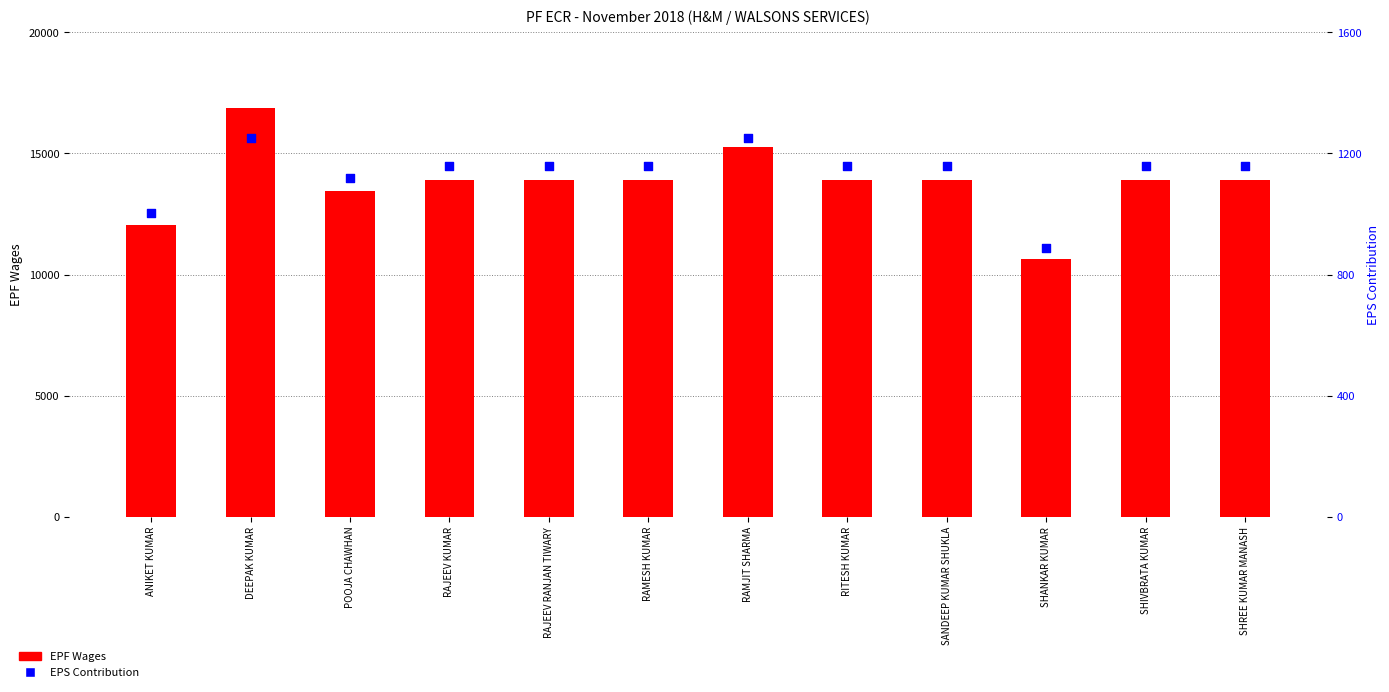

What are all the series names shown in the legend?

EPF Wages, EPS Contribution